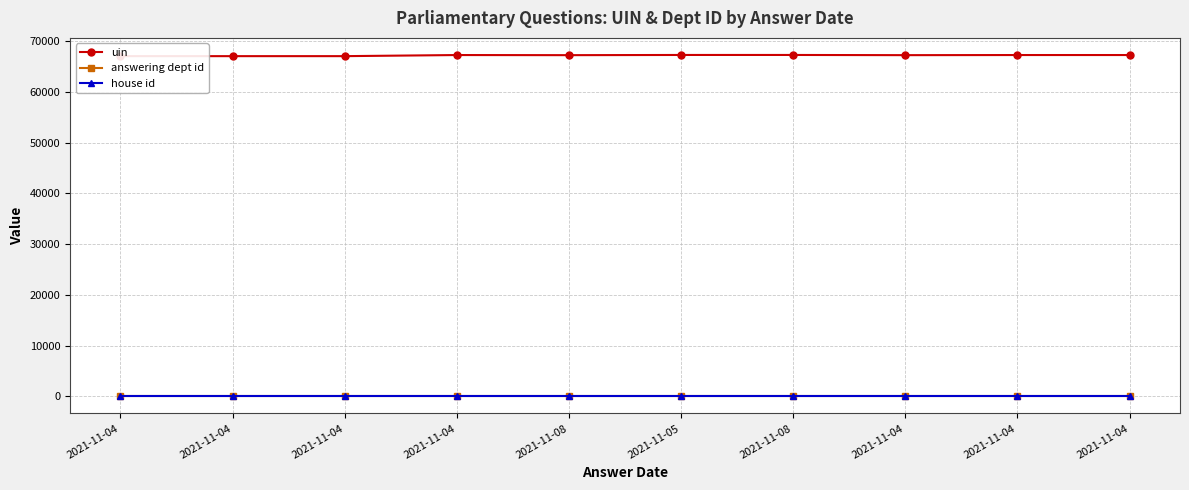

What is the sum of the house id values at 2021-11-04 and 2021-11-04?

2